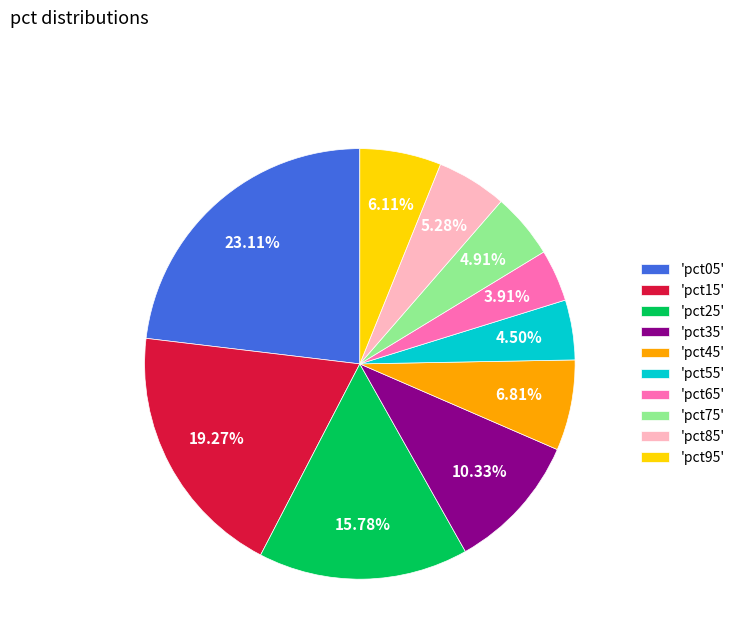

Does any single category account for the majority?

No